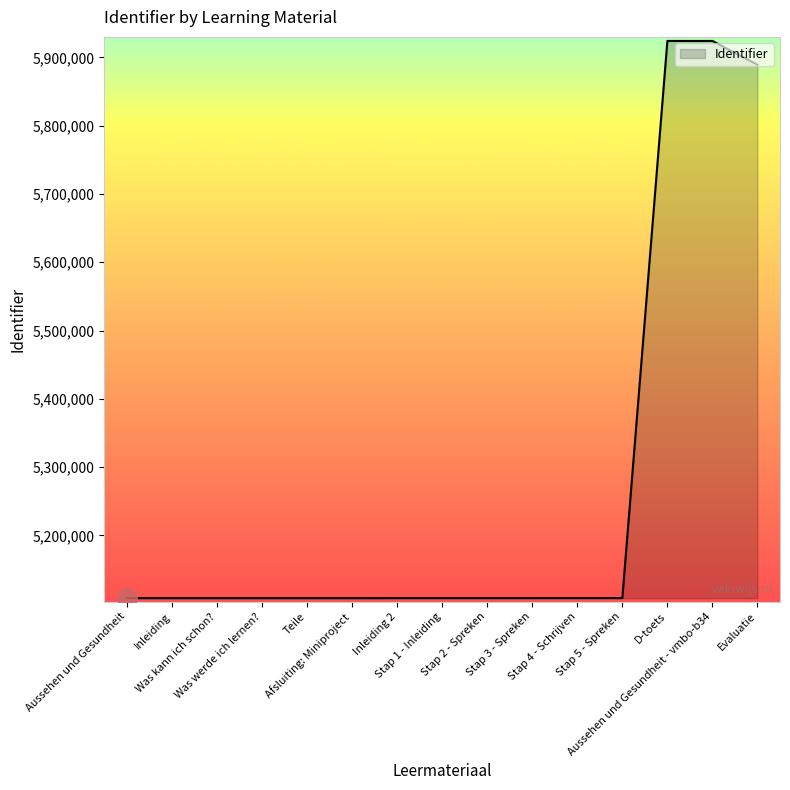

Is it true that the value at Stap 2 - Spreken is 5108220?

True